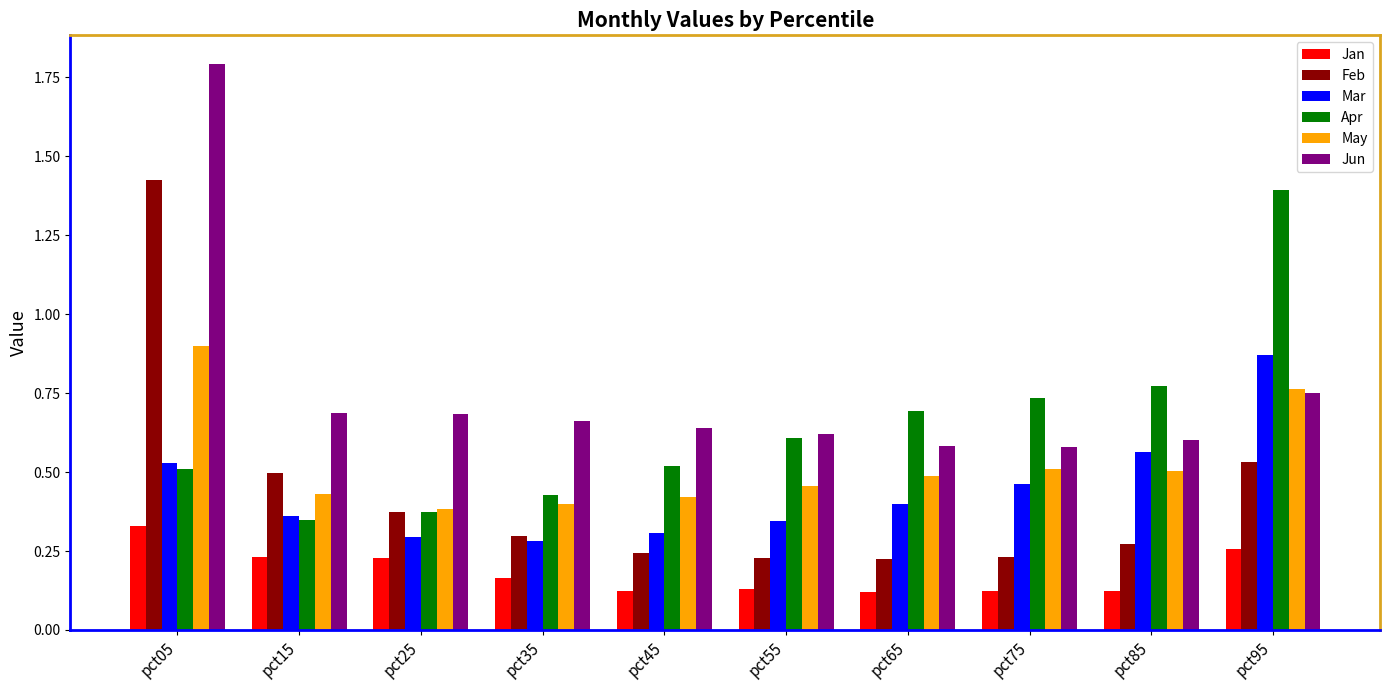

Is it true that Jun equals 0.8 at pct65?

False